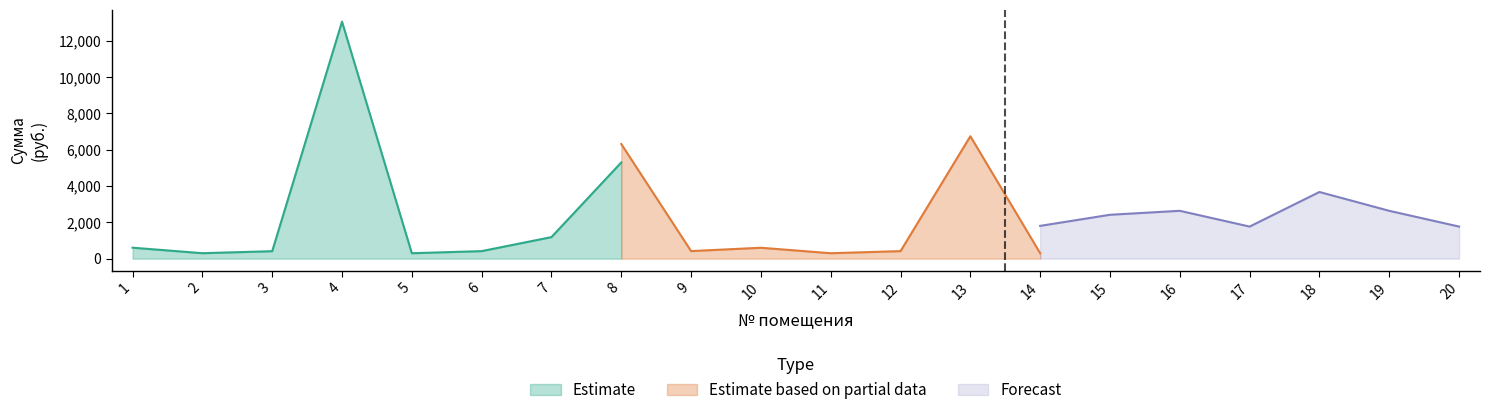

The Estimate based on partial data series shows 416.9 at 9. True or false?

True